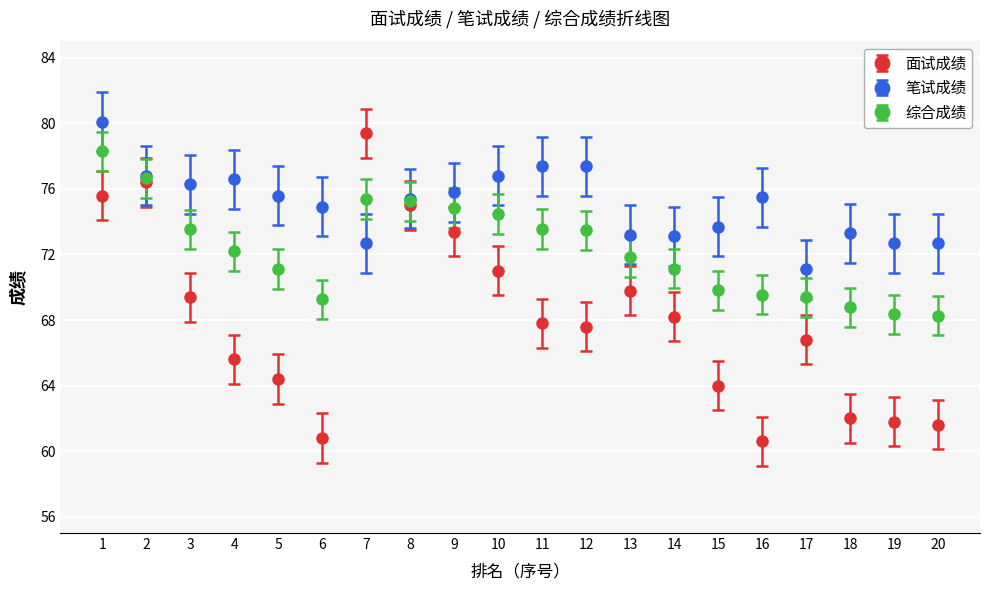

Which series ends up on top after the final intersection of 笔试成绩 and 综合成绩?

笔试成绩